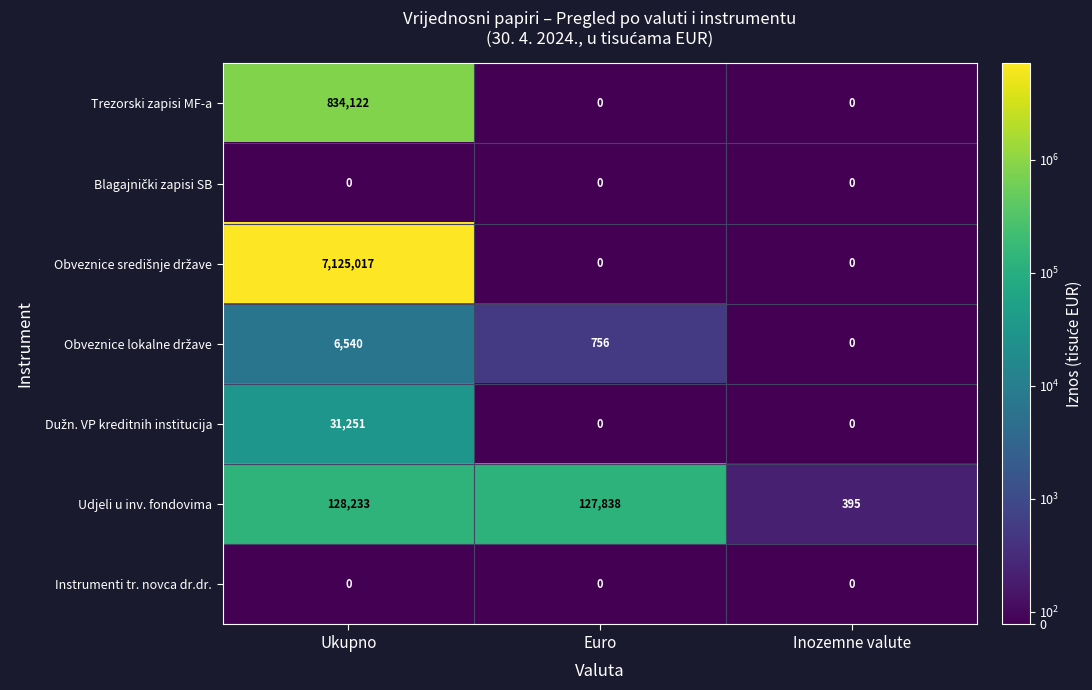

What is the maximum value shown in the chart?

7125017